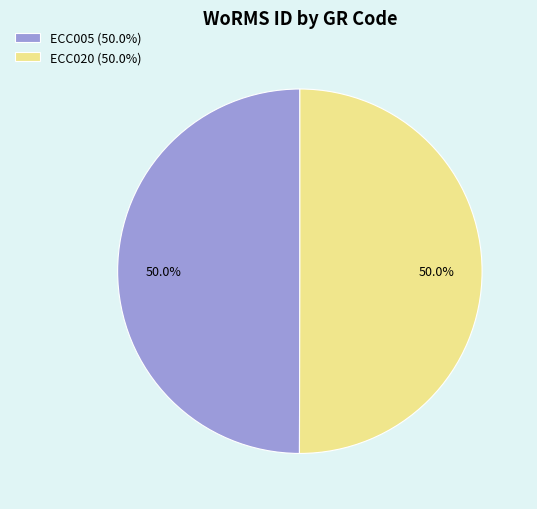

To the nearest percent, what portion does ECC020 represent?

50%